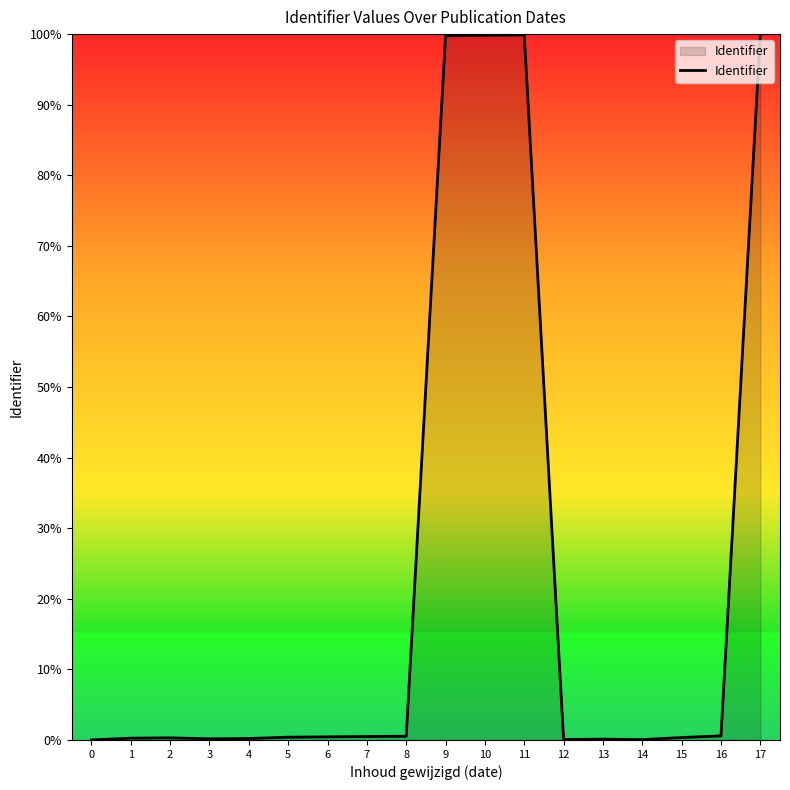

What is the difference between the maximum and minimum values?

100.0